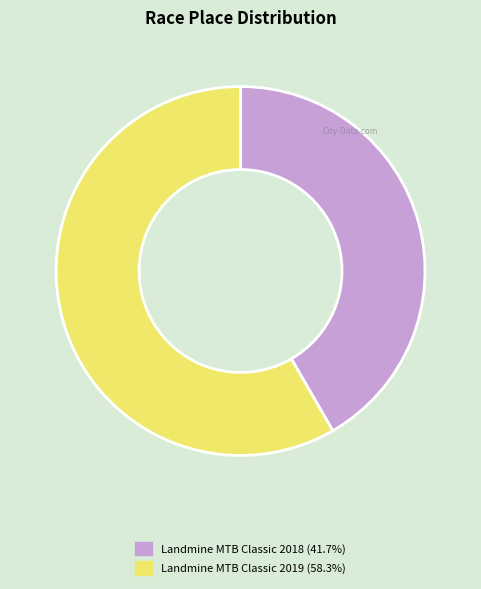

What is the majority slice?

Landmine MTB Classic 2019